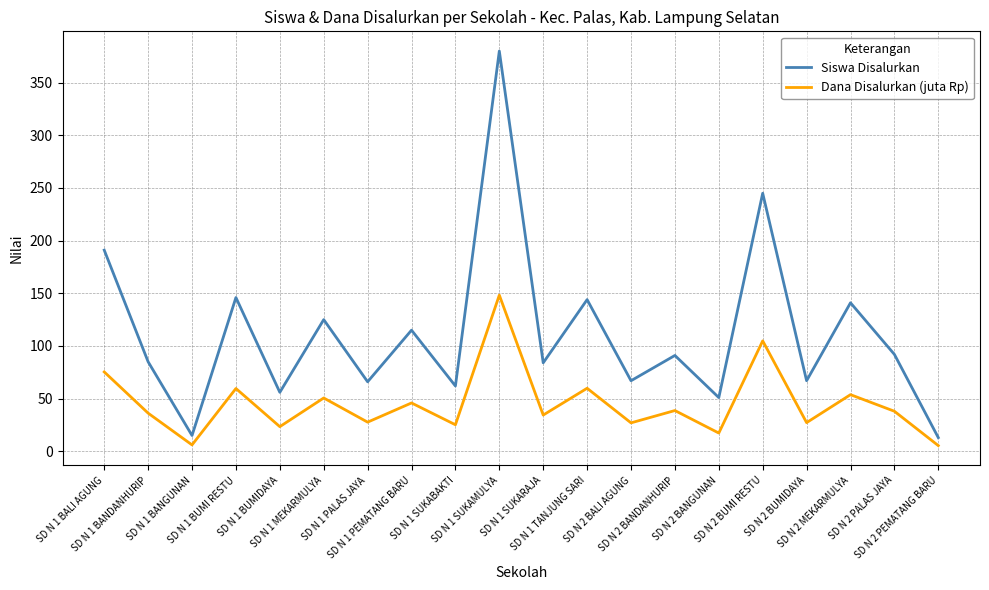

Which series has the widest spread of values?

Siswa Disalurkan